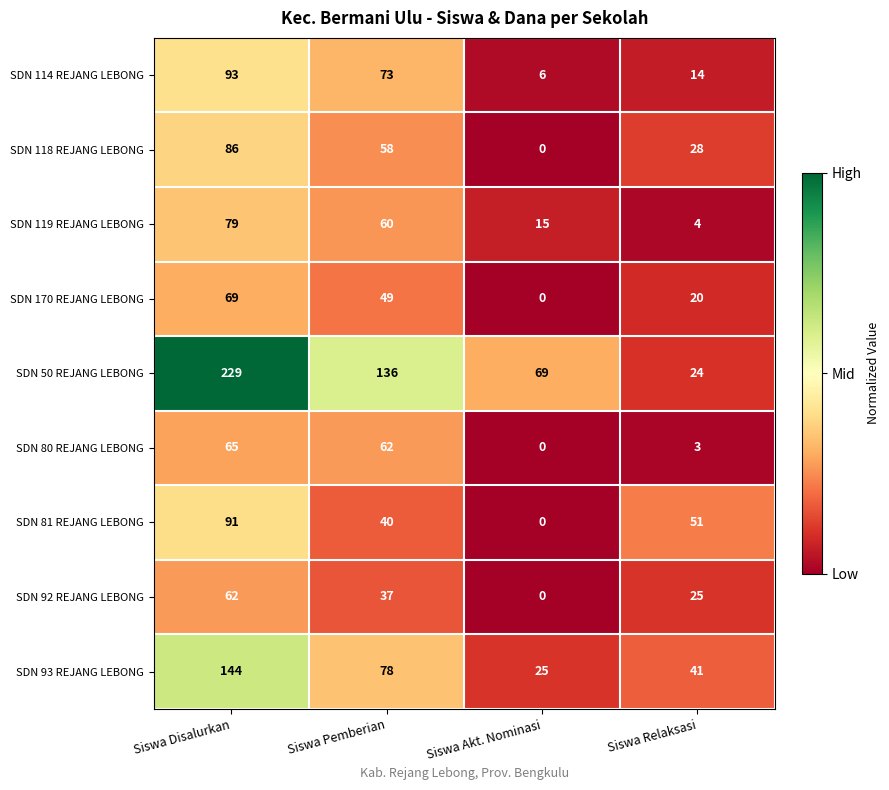

At which category does the chart reach its peak across all series?

Siswa Disalurkan